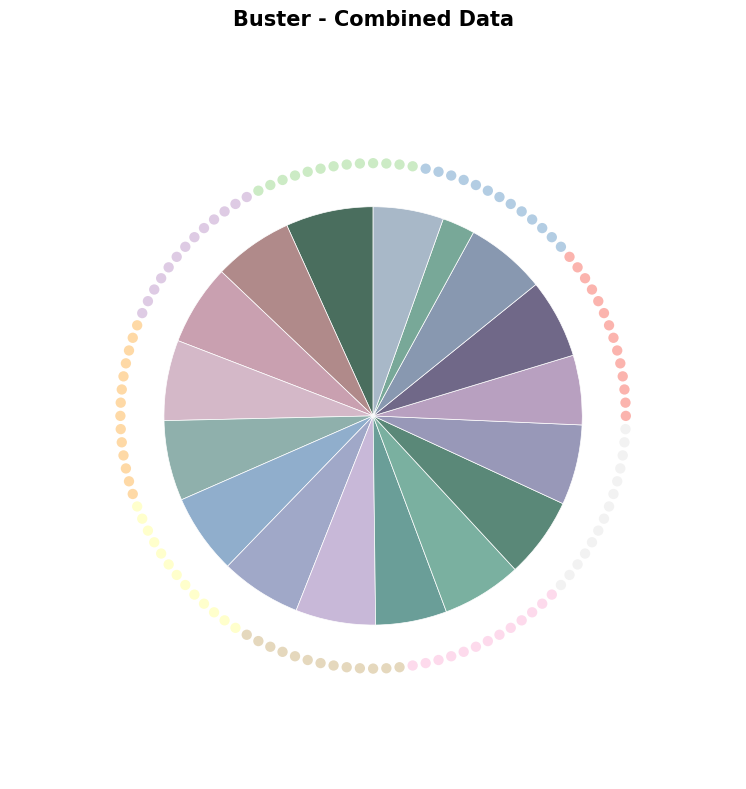

What percentage is the Thu 6 slice, to the nearest percent?

6%